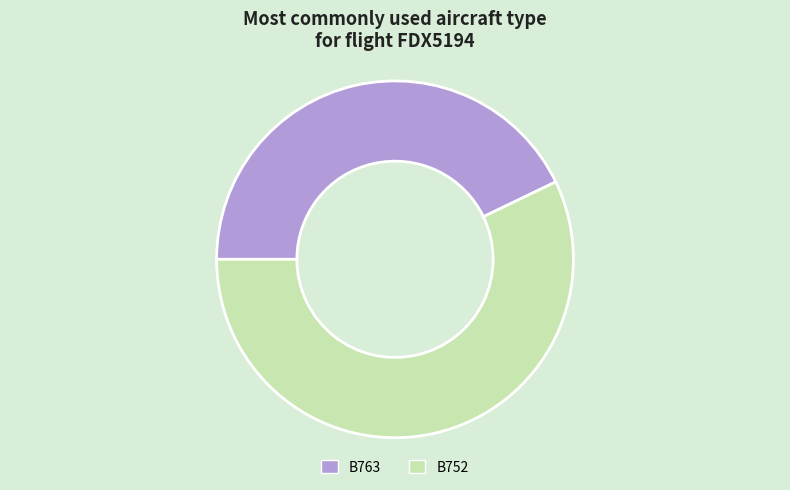

Which slice represents more than half of the pie?

B752